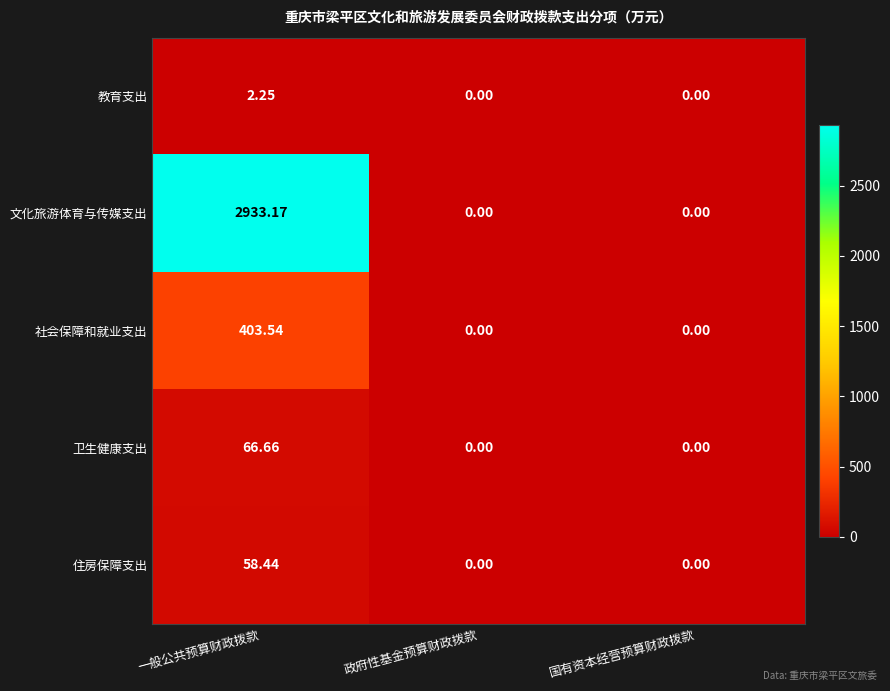

How many data points in 教育支出 are above 0?

1